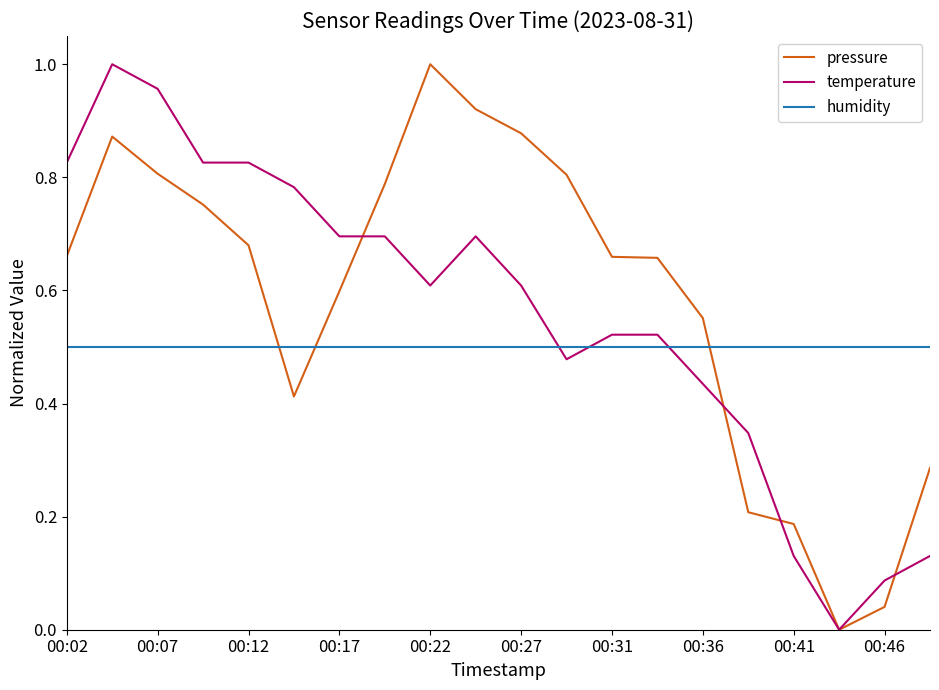

List the series in order of their overall mean, highest first.

pressure, temperature, humidity